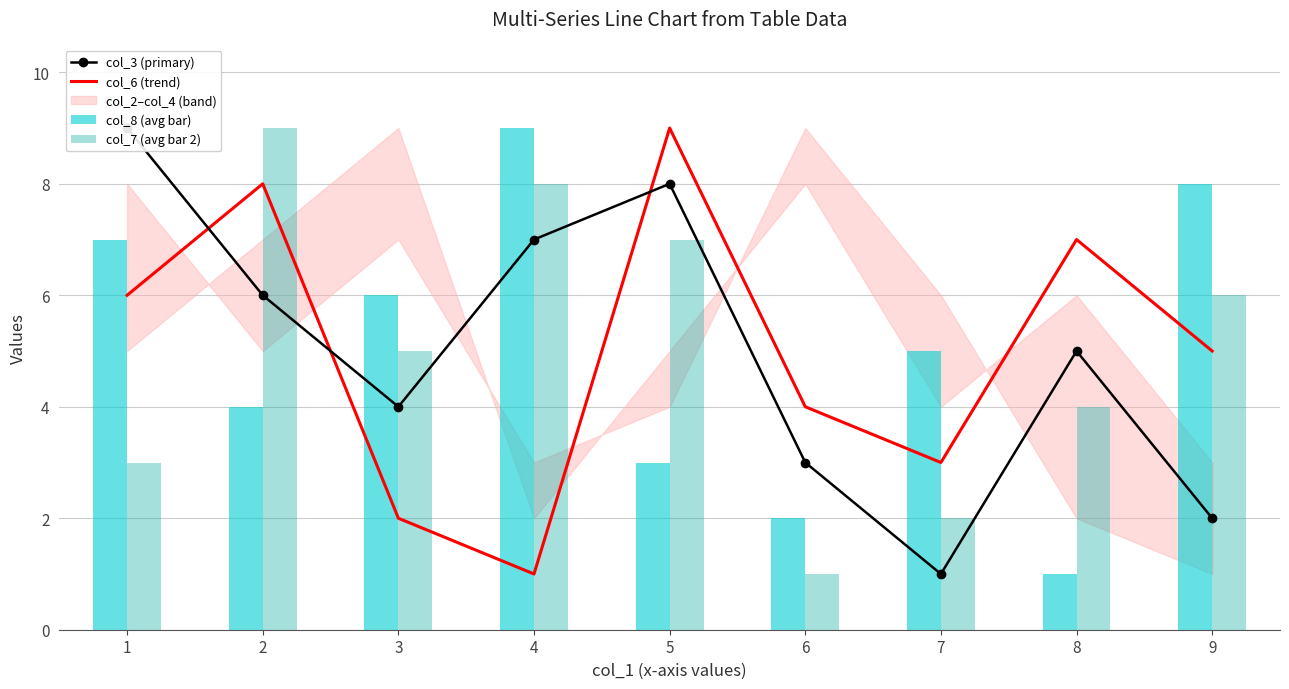

At how many categories does at least one series exceed 3?

9